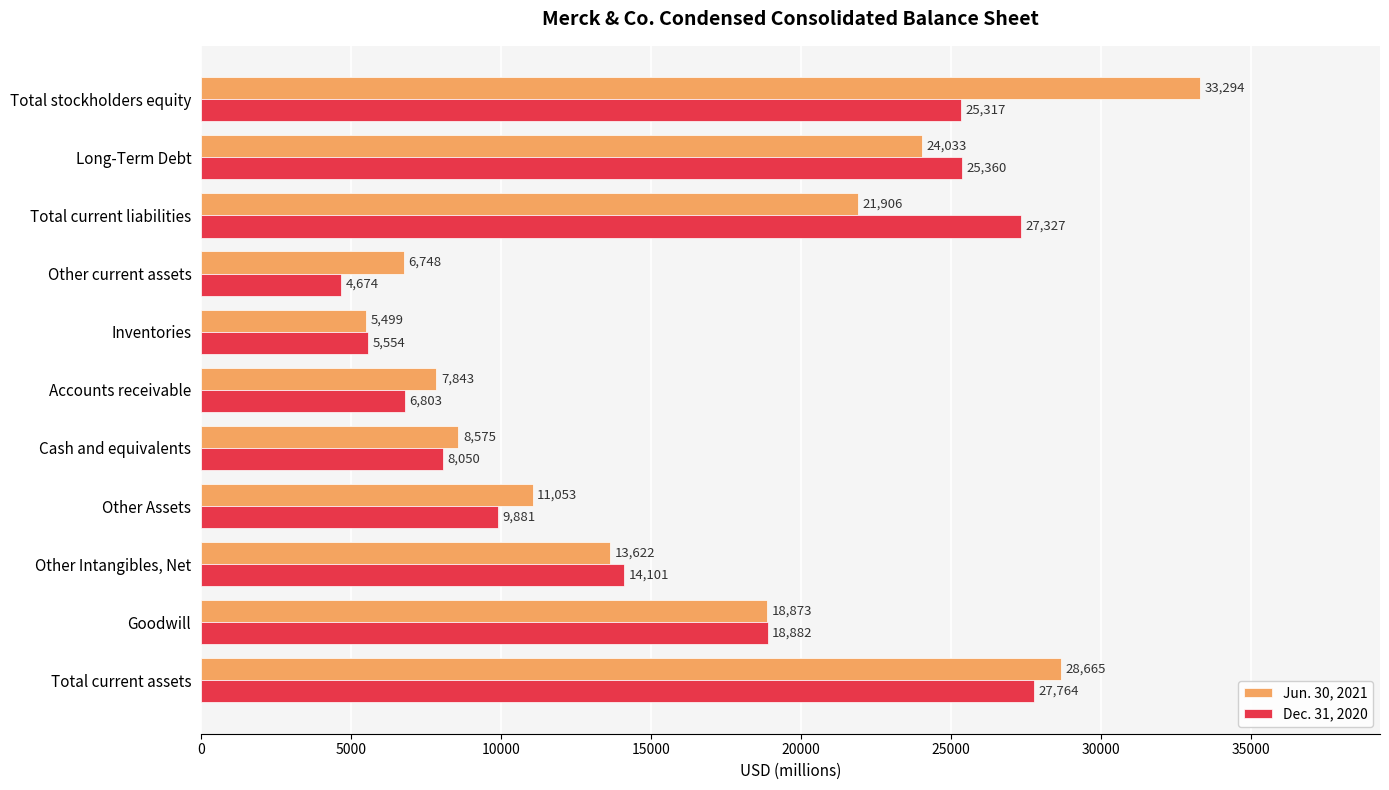

Which series has the largest total across all categories?

Jun. 30, 2021